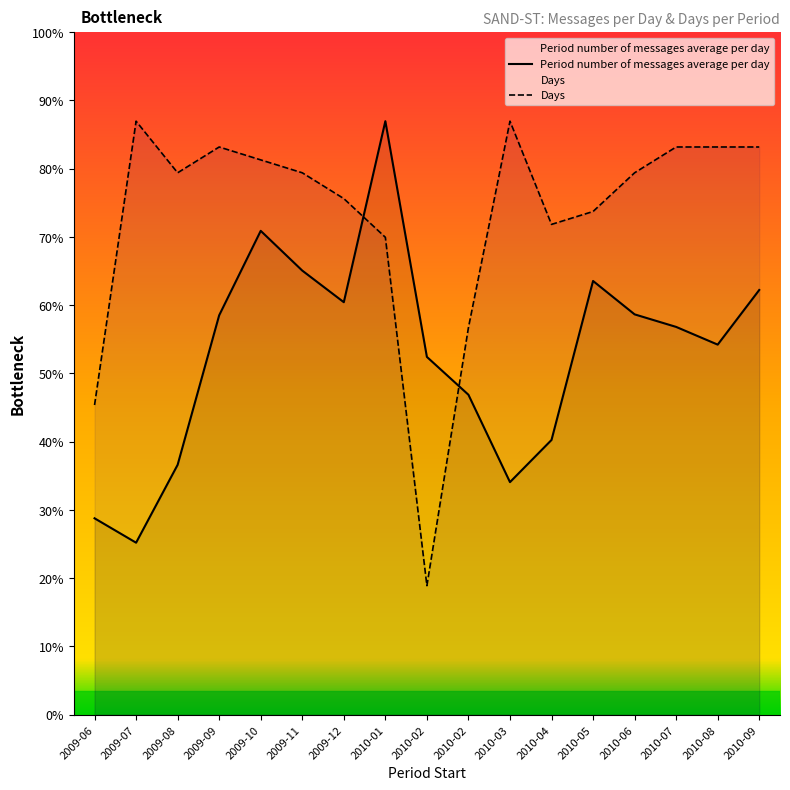

Is it true that Days equals 72114.0 at 2009-07?

True